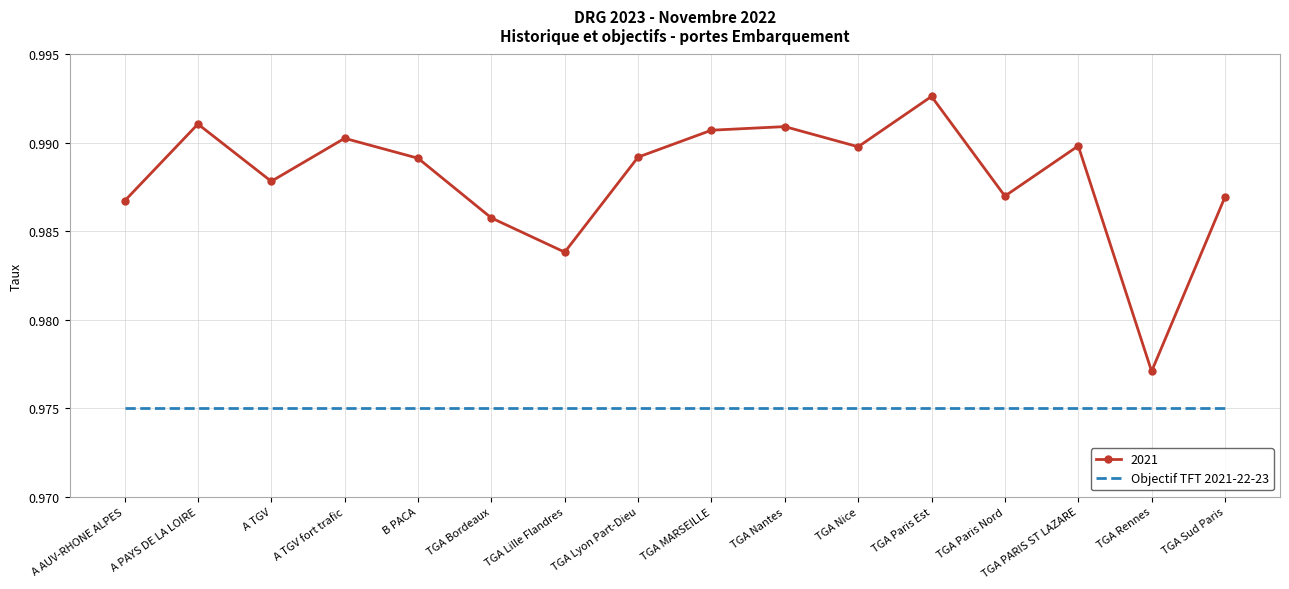

Rank the series at TGA Nantes from highest to lowest value.

2021, Objectif TFT 2021-22-23